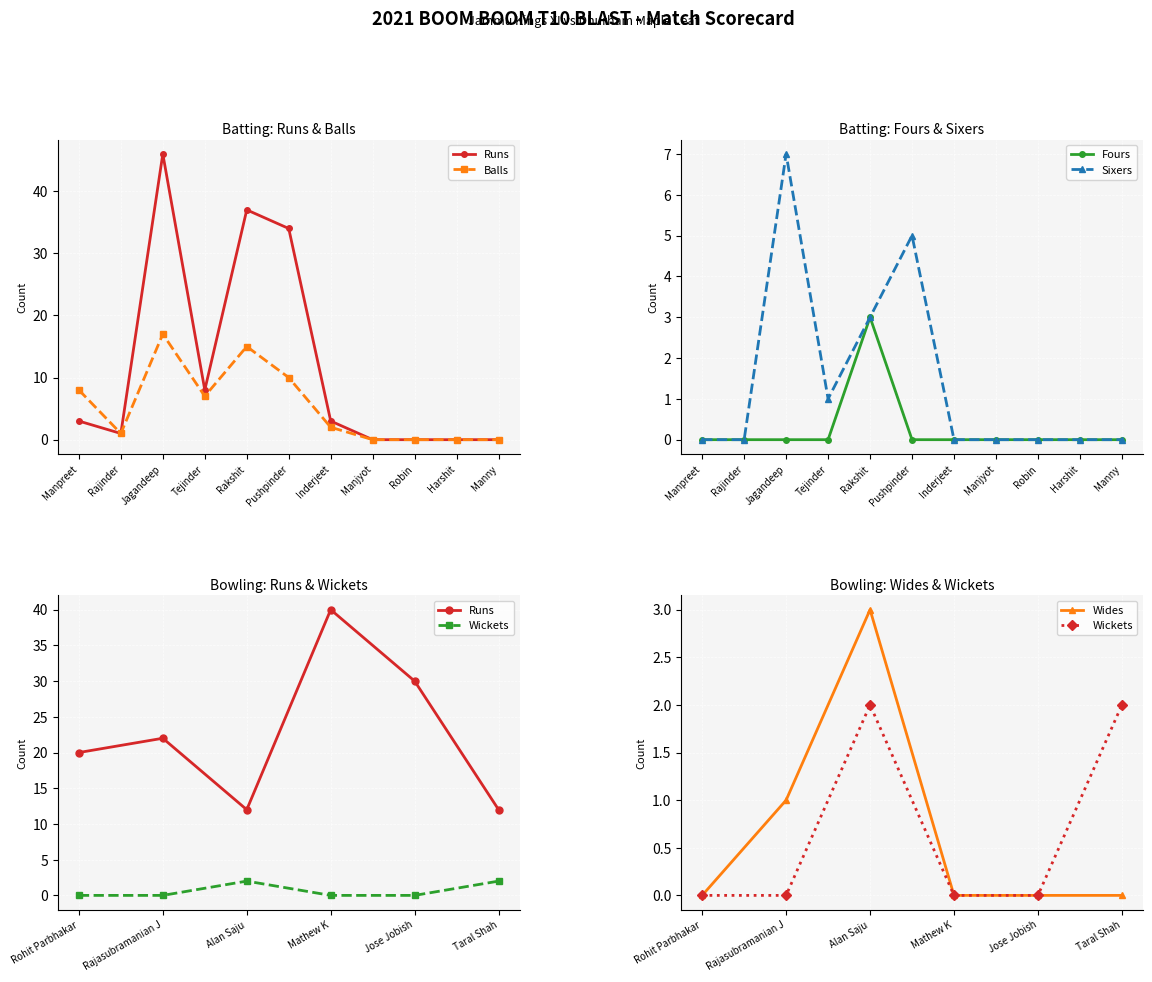

True or false: Sixers has more than 1 interior local peaks.

True